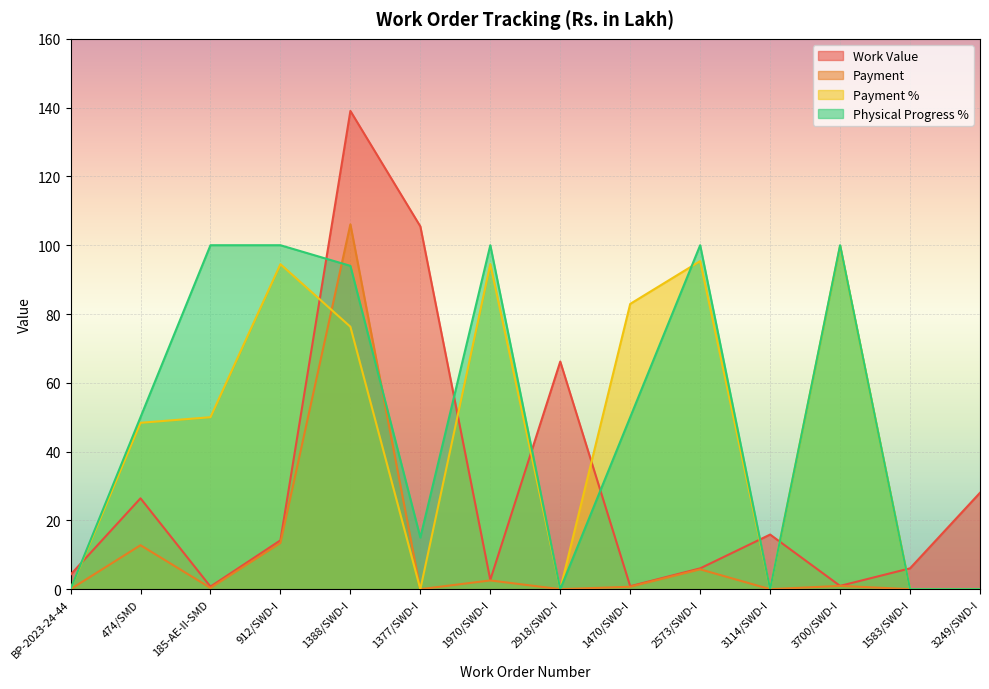

What are all the series names shown in the legend?

Work Value, Payment, Payment %, Physical Progress %